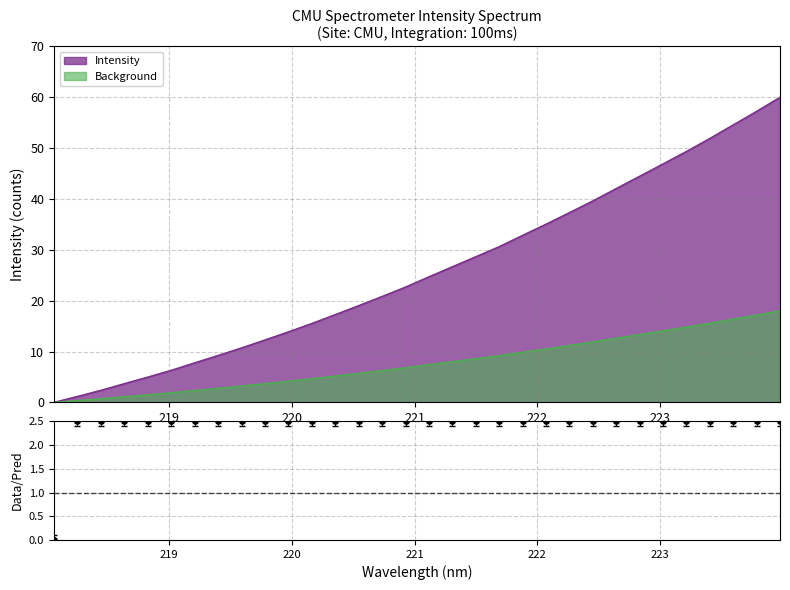

What is the highest value of the Intensity series?

60.0